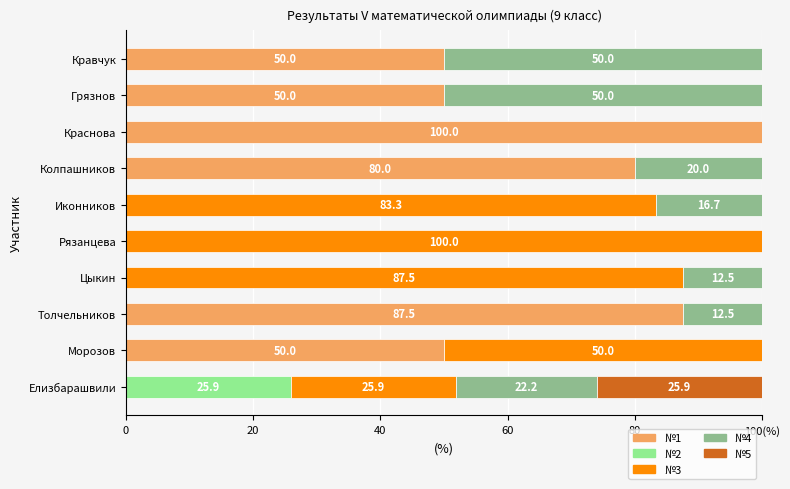

What are all the series names shown in the legend?

№1, №2, №3, №4, №5